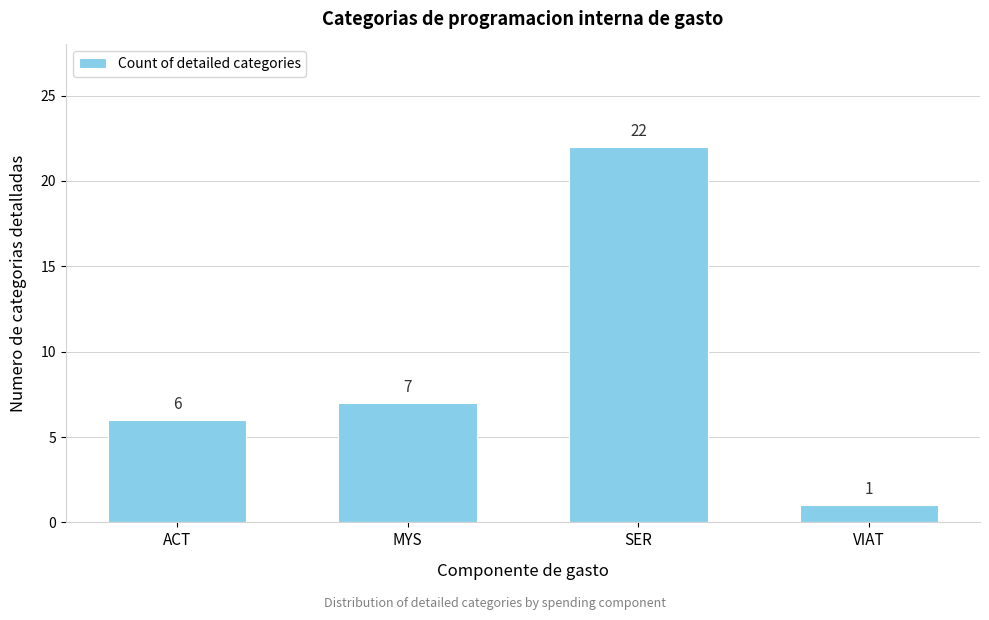

Reading left to right, what are all the values shown in this chart?

ACT=6	MYS=7	SER=22	VIAT=1